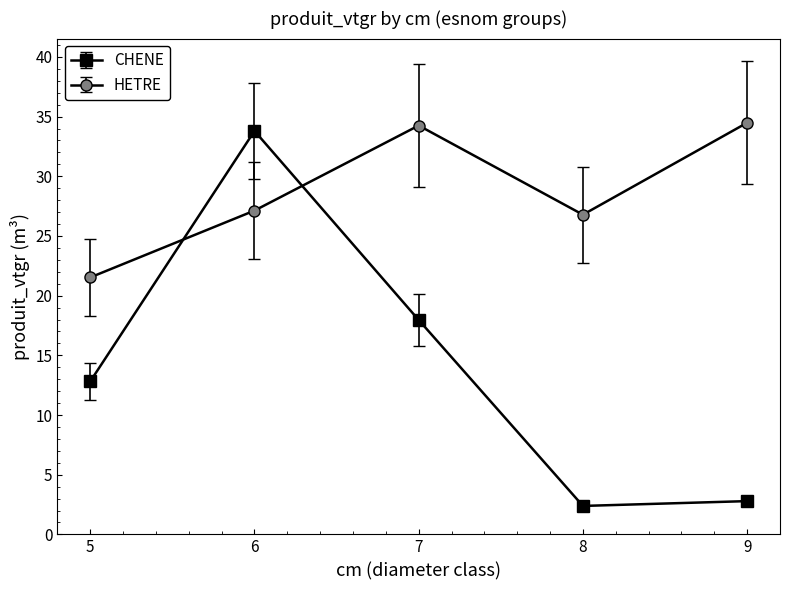

Where does the CHENE series first go above 12?

5